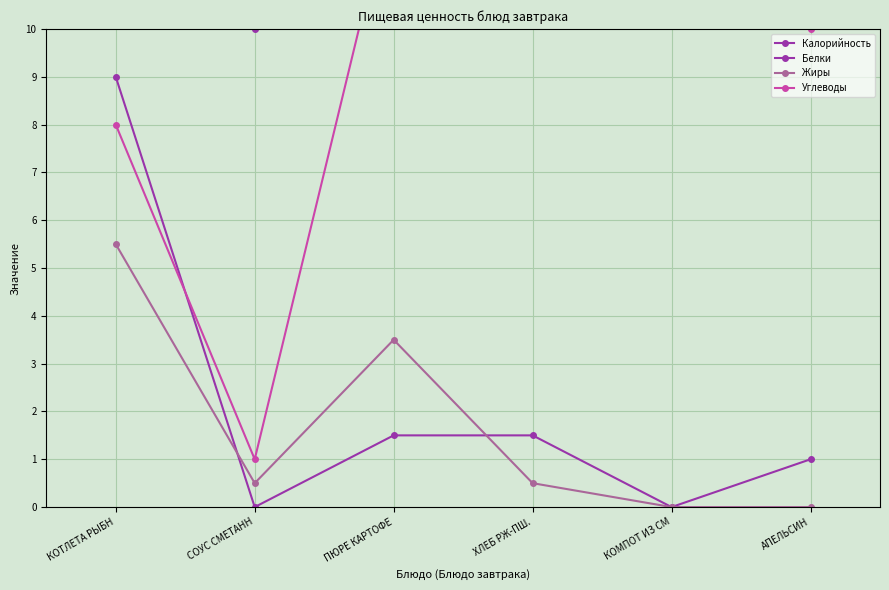

What is the sum of all Углеводы values?

54.0